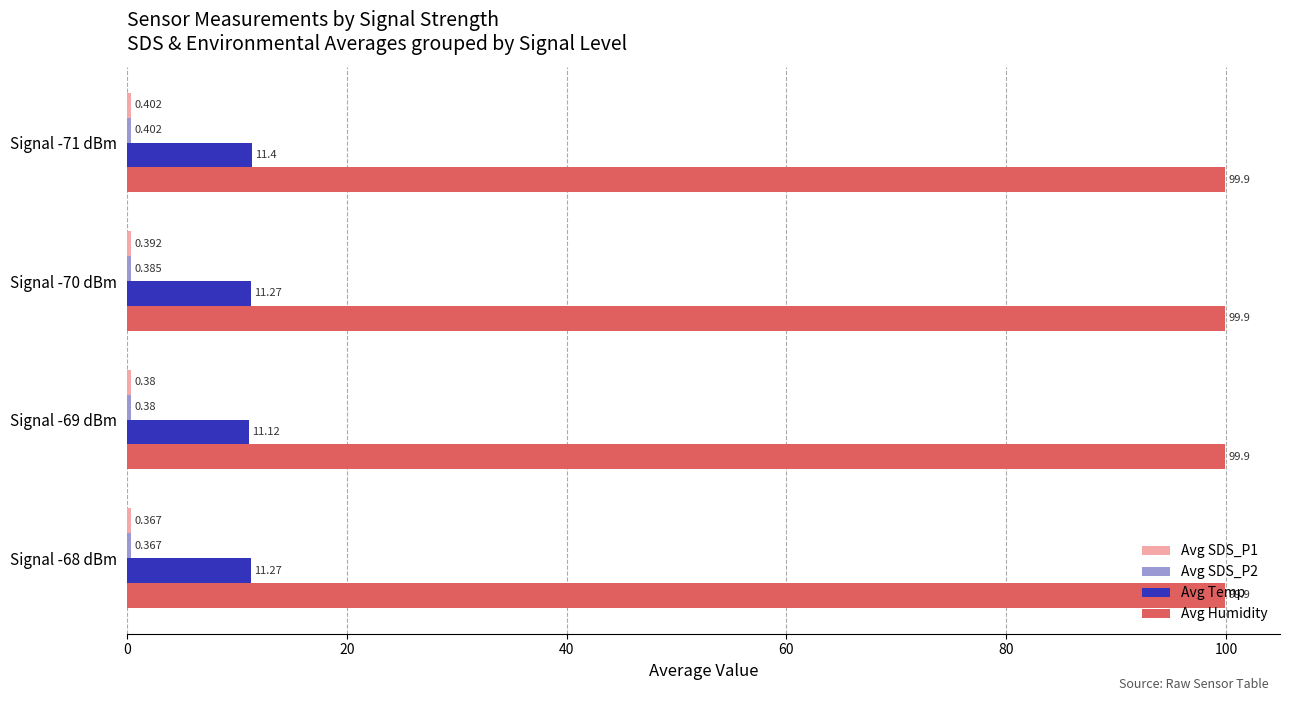

Between Signal -70 dBm and Signal -71 dBm, which series saw the biggest shift?

Avg Temp